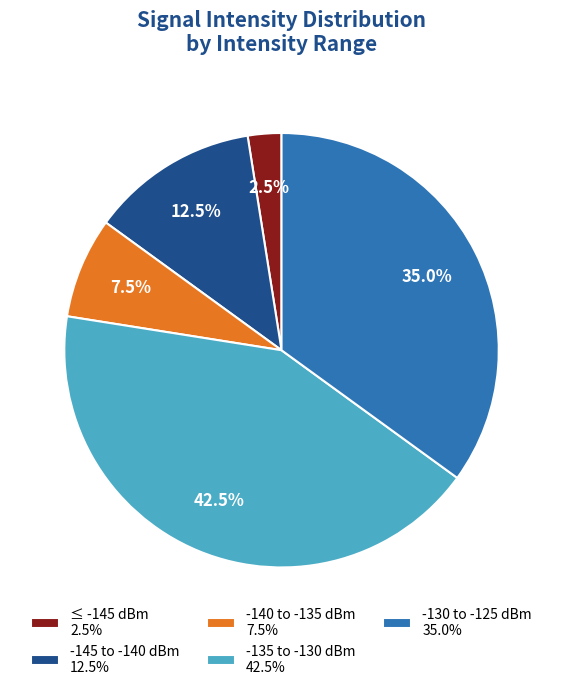

Rank the categories by value from highest to lowest.

-135 to -130 dBm 42.5%, -130 to -125 dBm 35.0%, -145 to -140 dBm 12.5%, -140 to -135 dBm 7.5%, ≤ -145 dBm 2.5%